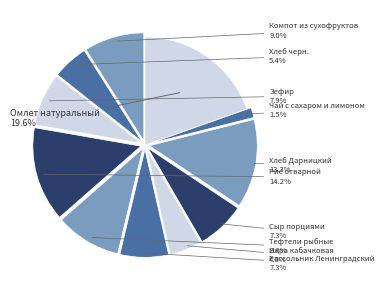

The Зефир slice represents 22% of the pie. True or false?

False